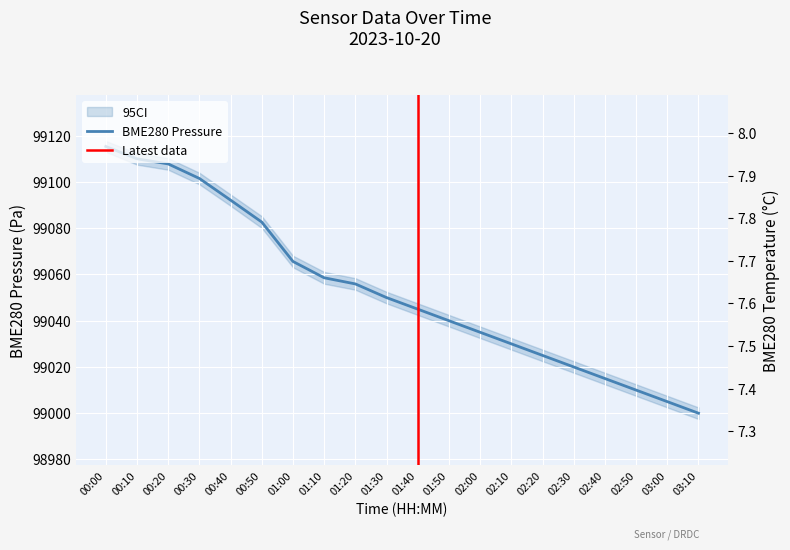

Which series has the widest spread of values?

BME280_pressure